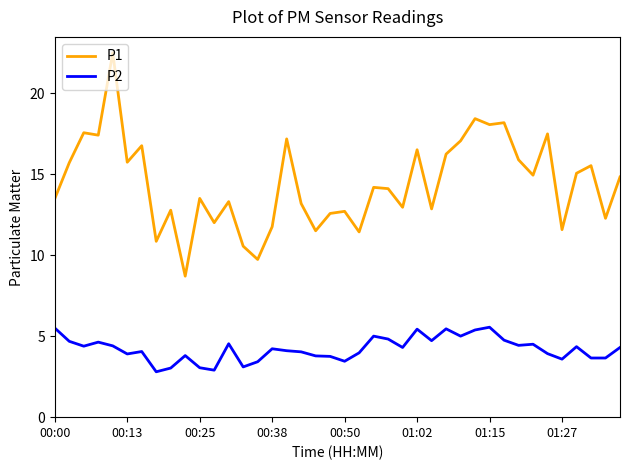

What is the average value of the P2 series?

4.2